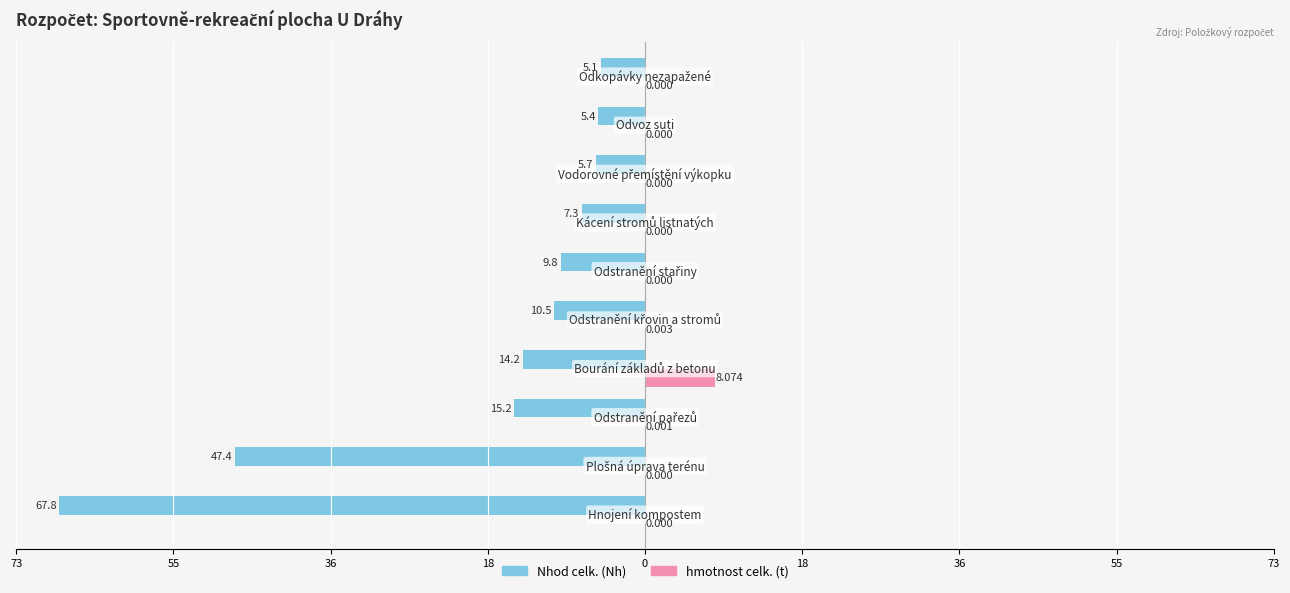

What are all the series names shown in the legend?

Nhod celk. (Nh), hmotnost celk. (t)